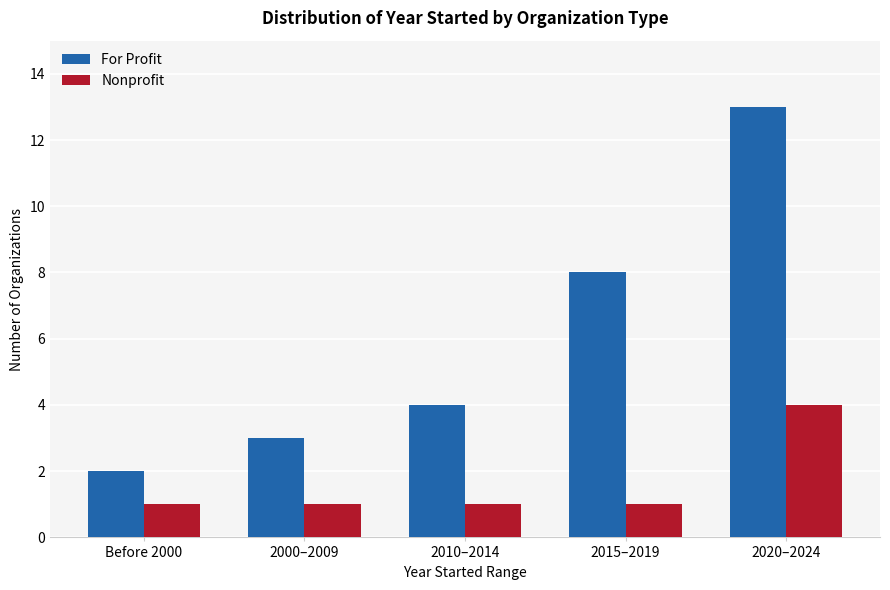

Reading left to right, what are all the values shown in this chart?

For Profit: Before 2000=2	2000–2009=3	2010–2014=4	2015–2019=8	2020–2024=13
Nonprofit: Before 2000=1	2000–2009=1	2010–2014=1	2015–2019=1	2020–2024=4